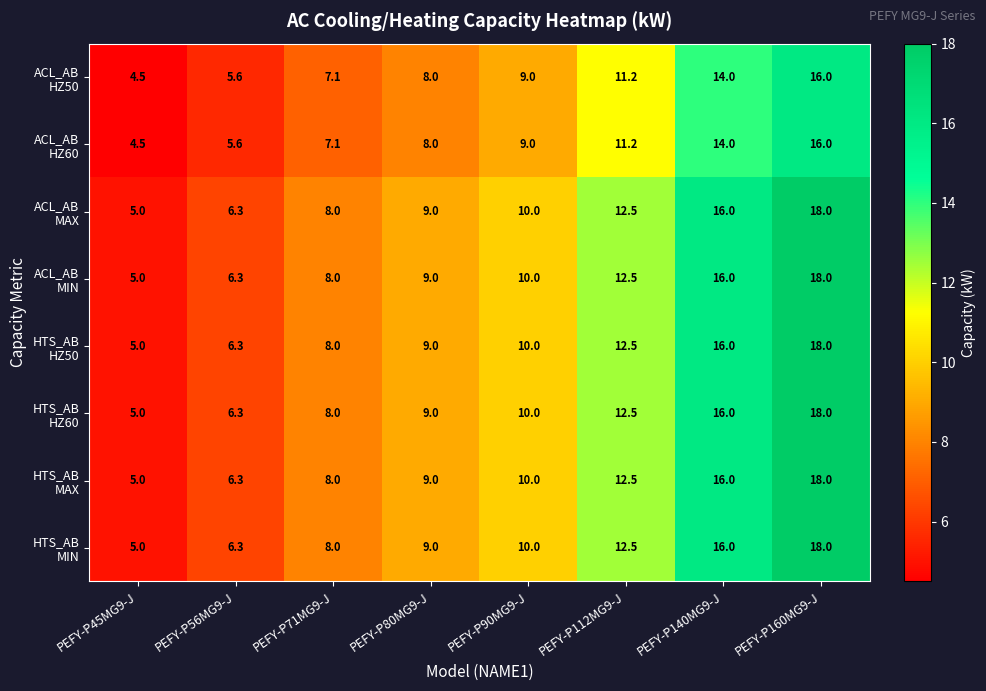

What is the total value across all series at PEFY-P45MG9-J?

39.0